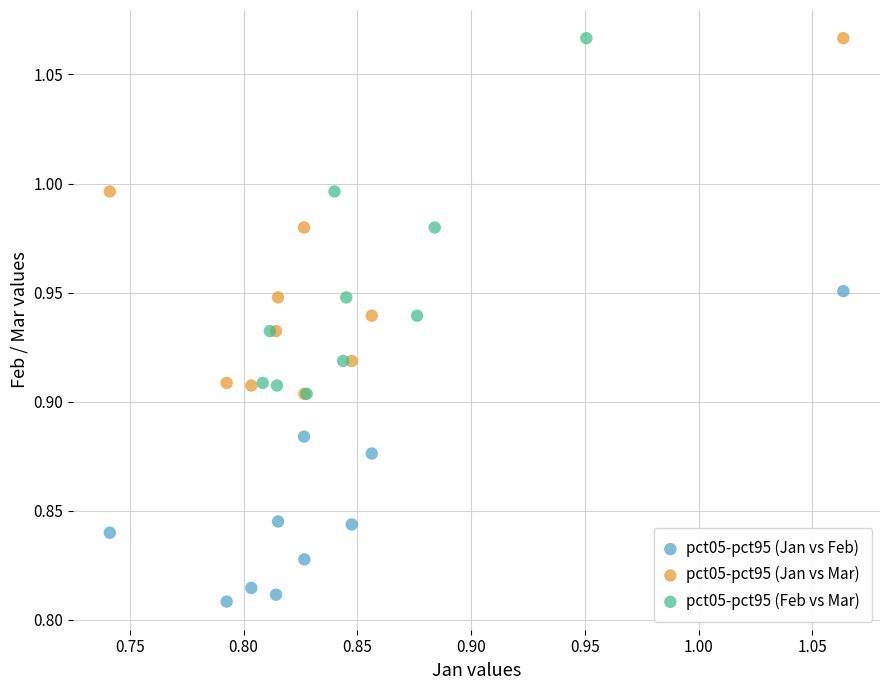

Which series contains the lowest Y value?

pct05-pct95 (Jan vs Feb)